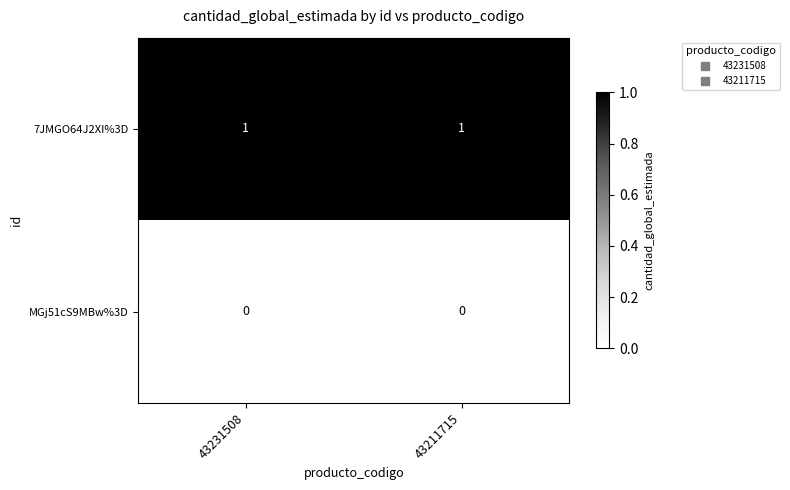

The value of 7JMGO64J2XI%3D at 43211715 is 0. True or false?

False